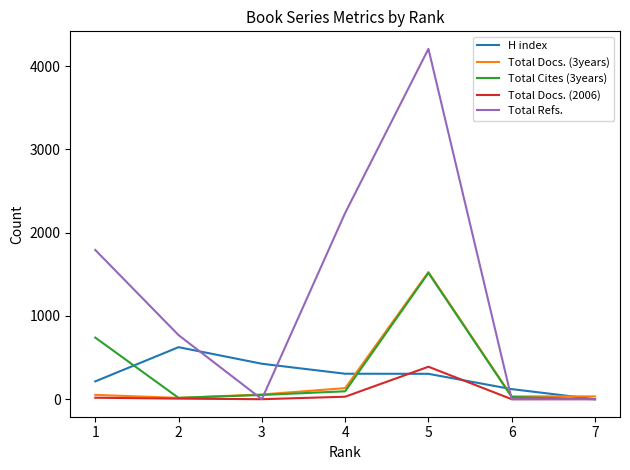

What is the maximum value shown in the chart?

4209